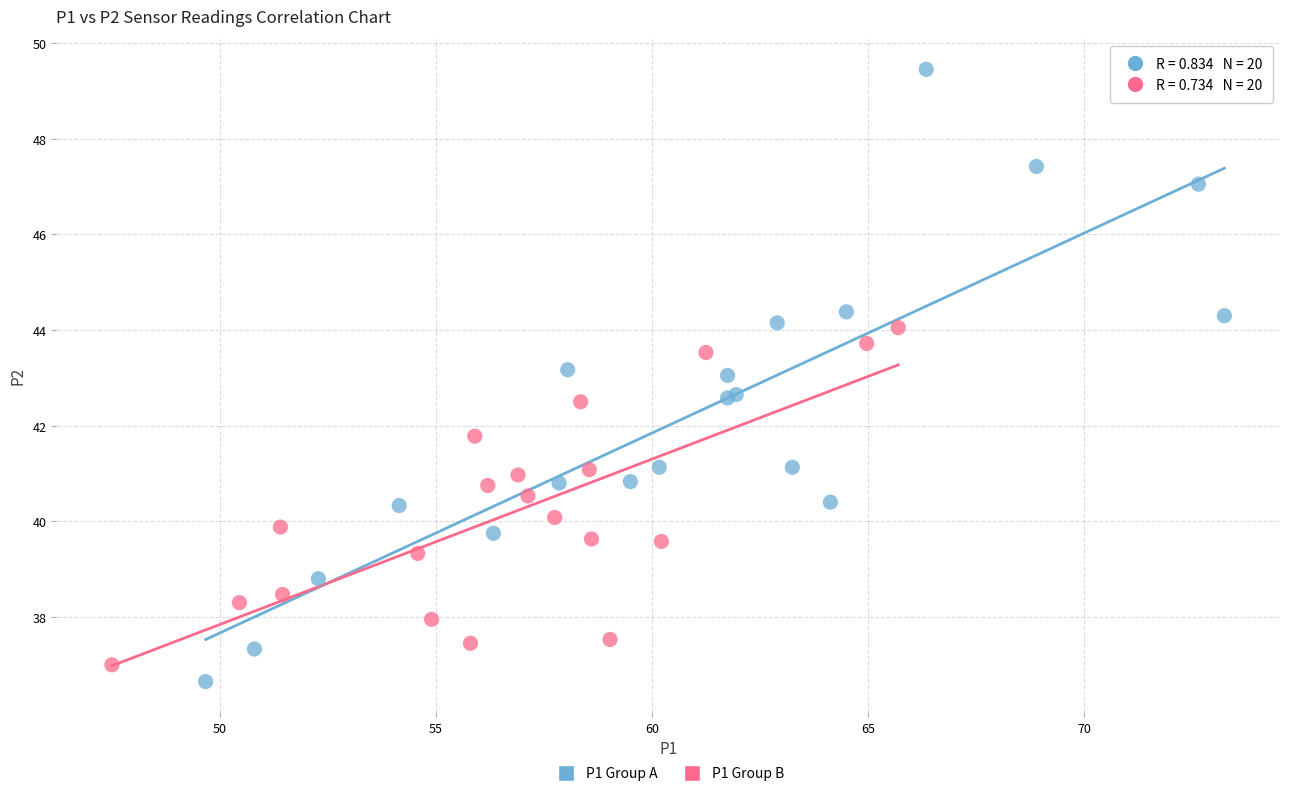

Which series contains the highest Y value?

P1 Group A